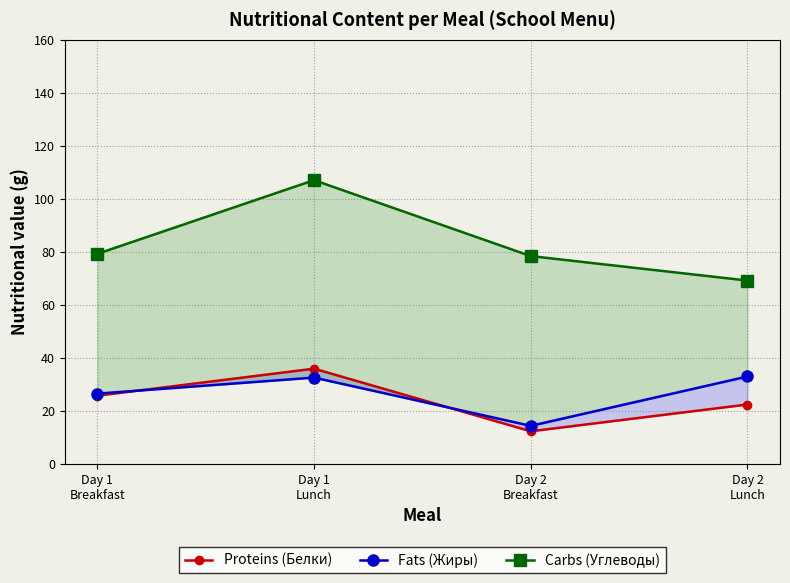

What is the label of the 3rd point from the left?

Day 2
Breakfast